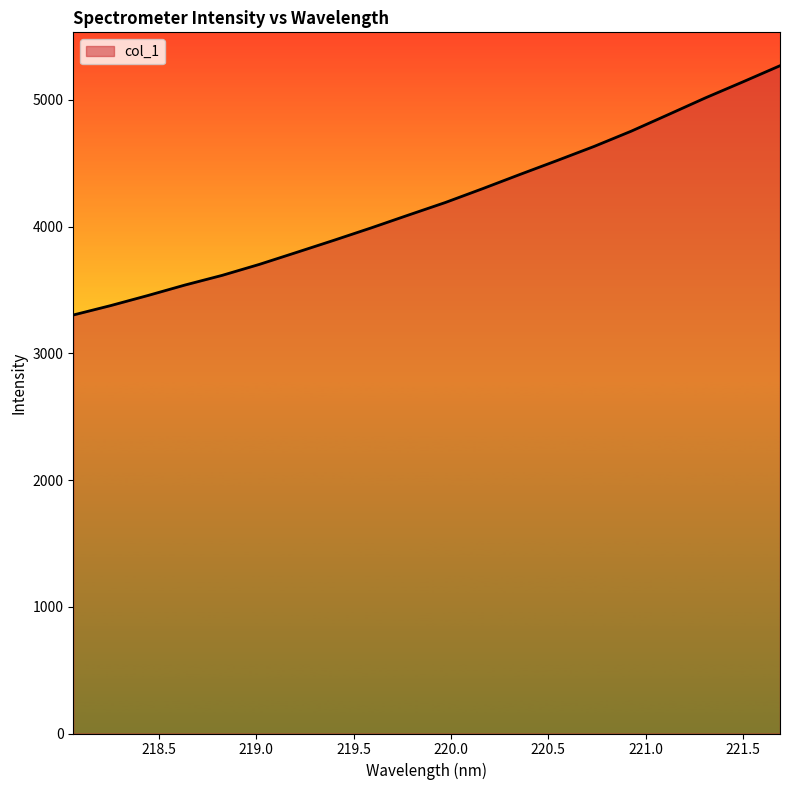

What is the smallest value displayed?

3302.4